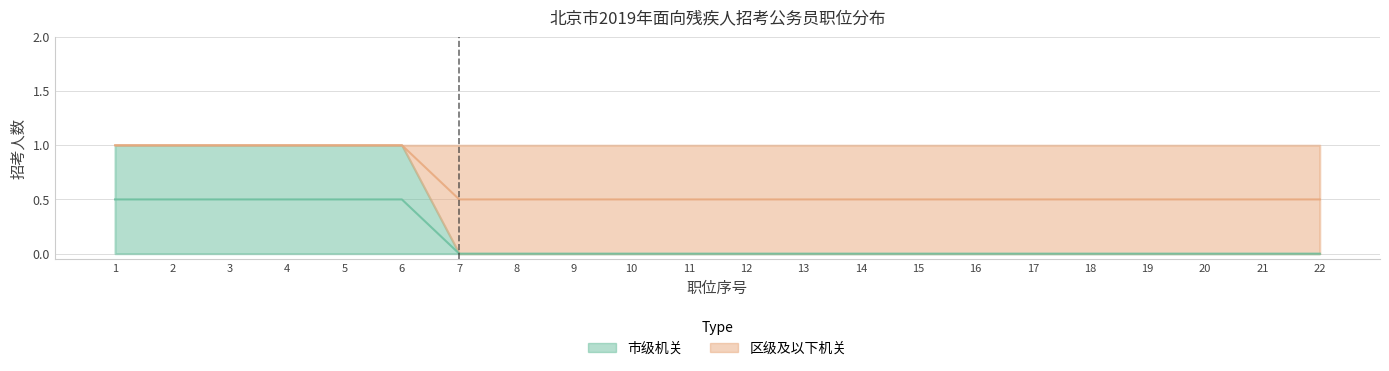

List the series in order of their peak value, highest first.

区级及以下机关, 市级机关